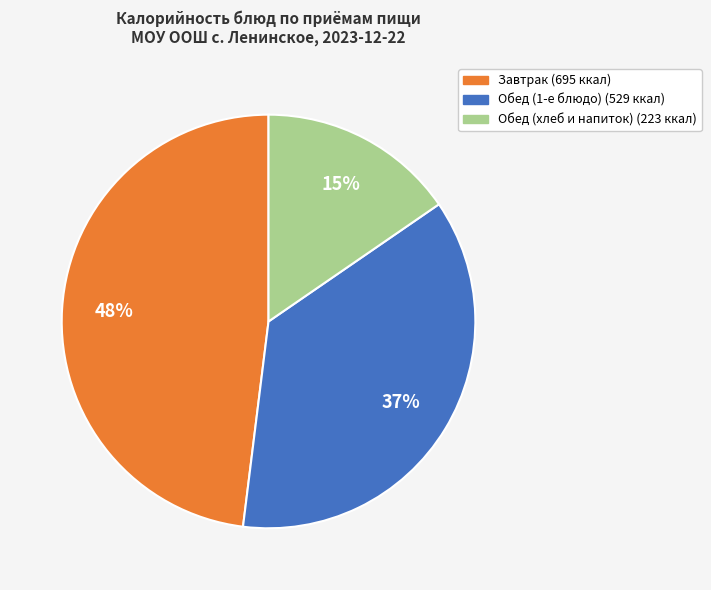

Does any single category account for the majority?

No